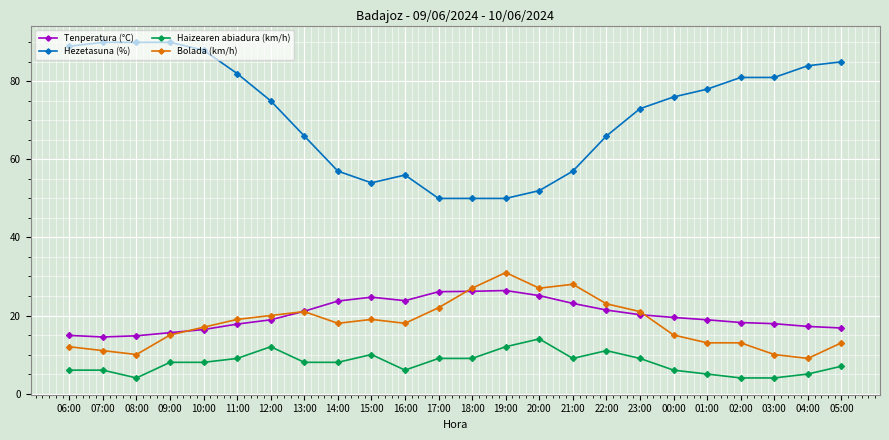

True or false: Bolada (km/h) and Haizearen abiadura (km/h) intersect in this chart.

False